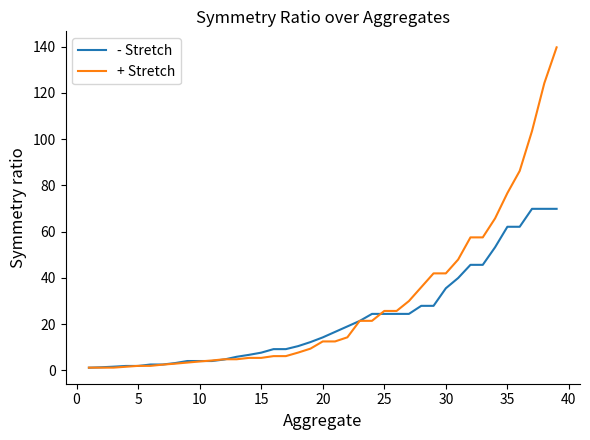

What is the average value of the + Stretch series?

28.6